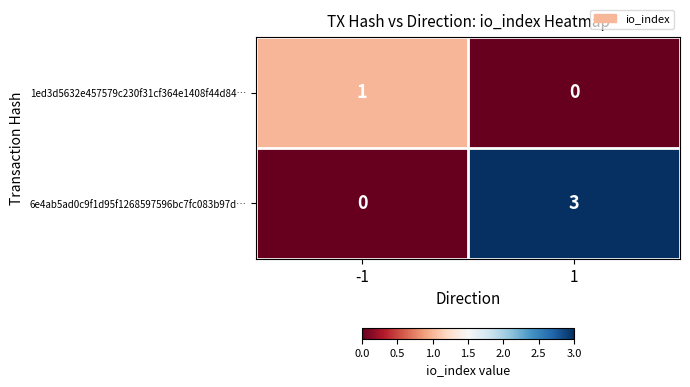

What is the difference between the 6e4ab5ad0c9f1d95f1268597596bc7fc083b97d… values at -1 and 1?

3